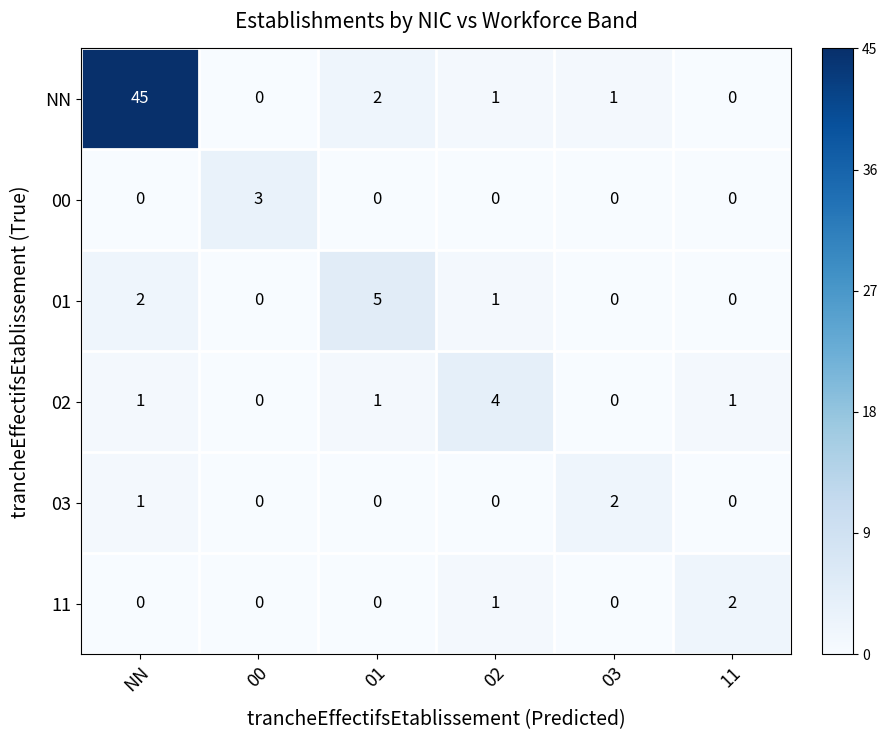

Where does the NN series first go above 1?

NN